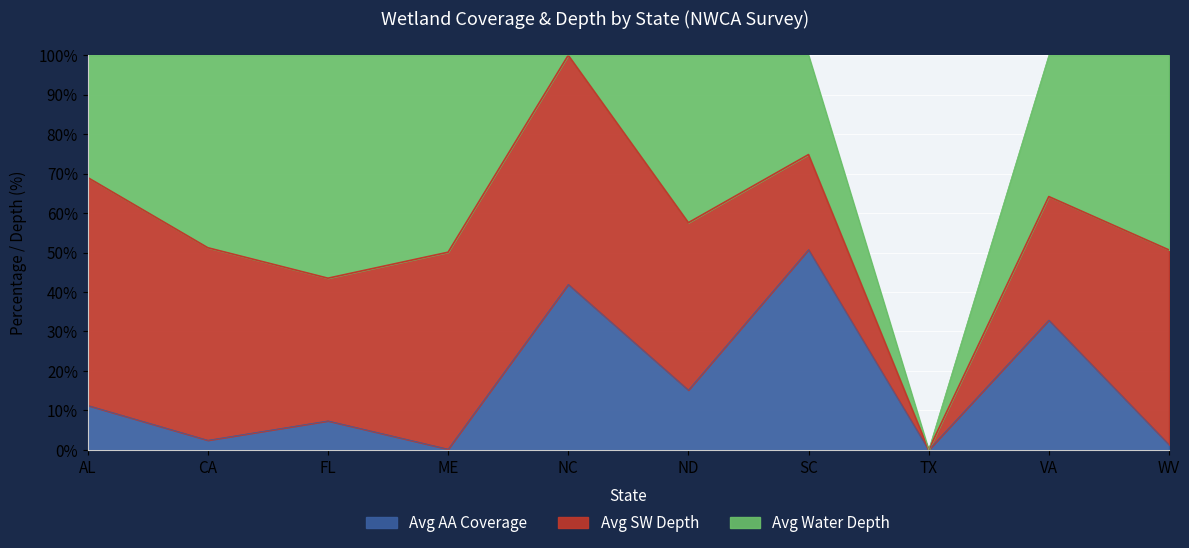

What is the maximum value for Avg AA Coverage?

50.8